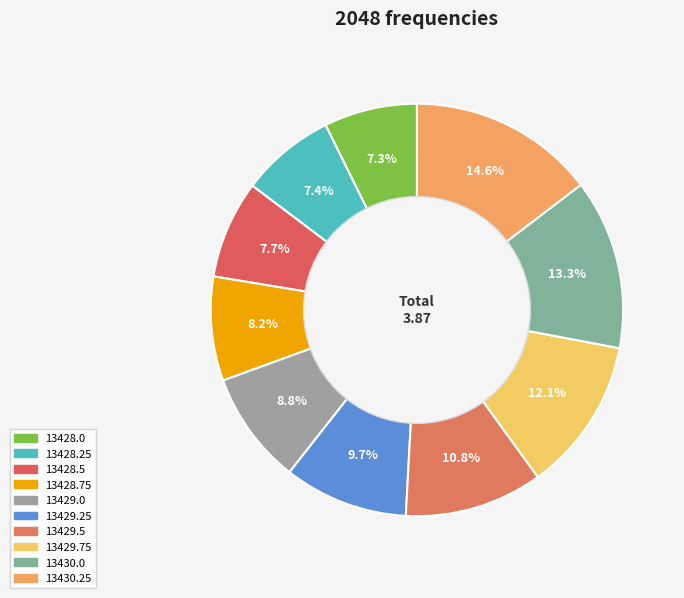

What percentage is the 13428.75 slice, to the nearest percent?

8%